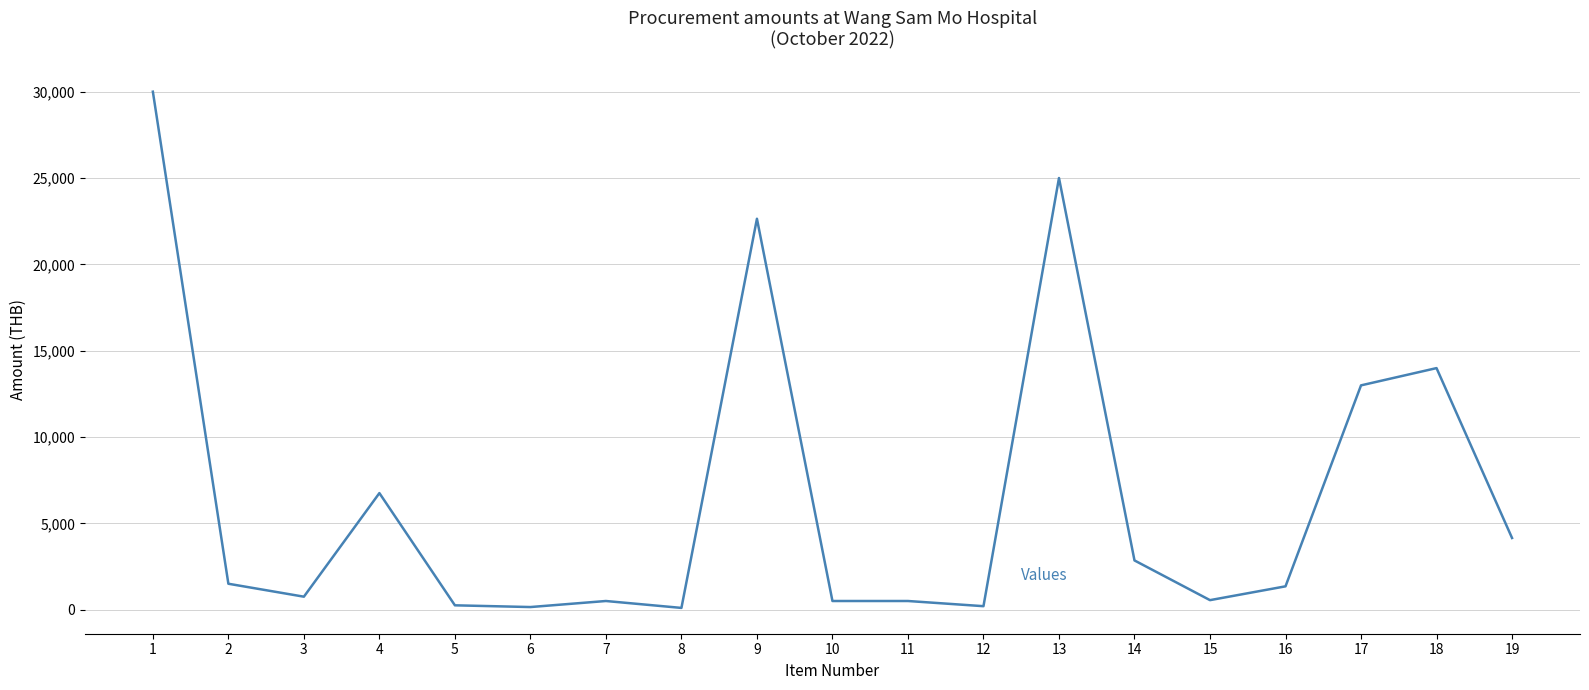

What is the difference between the maximum and minimum values?

29900